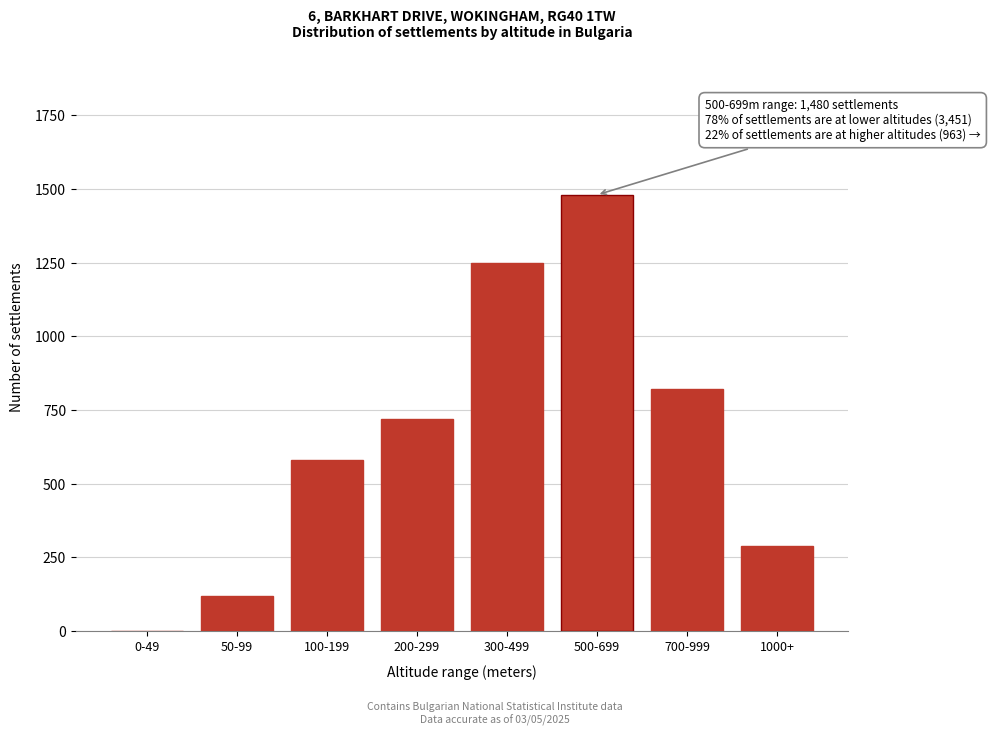

Reading right to left, extract all data points from this chart.

1000+=289	700-999=820	500-699=1480	300-499=1250	200-299=720	100-199=580	50-99=120	0-49=0